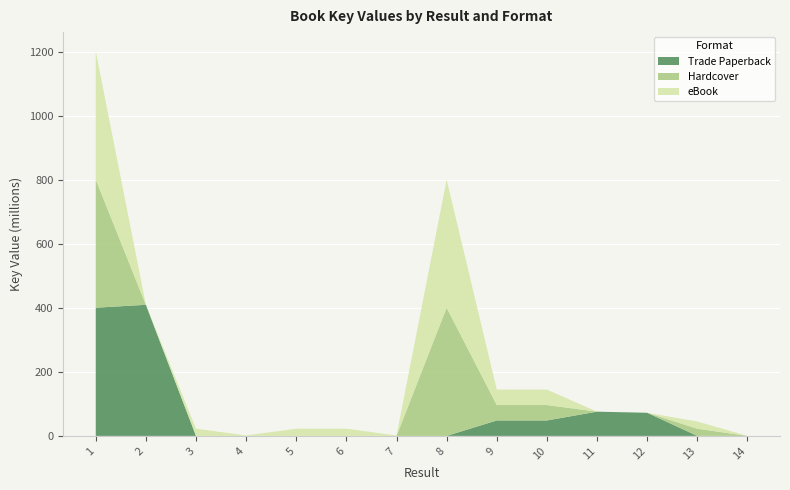

Reading right to left, what are all the values shown in this chart?

Trade Paperback: 14=7371	13=0	12=72224552	11=75728364	10=48218024	9=48218101	8=0	7=0	6=0	5=0	4=0	3=0	2=409416134	1=400294867
Hardcover: 14=0	13=22482462	12=0	11=0	10=48218024	9=48218101	8=400293168	7=0	6=0	5=0	4=0	3=0	2=0	1=400294867
eBook: 14=0	13=22482462	12=0	11=0	10=48218024	9=48218101	8=400293168	7=1438632	6=22481733	5=22483047	4=1438639	3=22481977	2=0	1=400294867